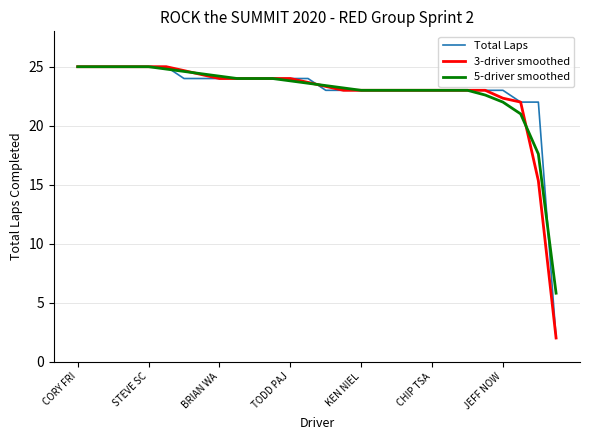

At how many categories does at least one series exceed 18?

27